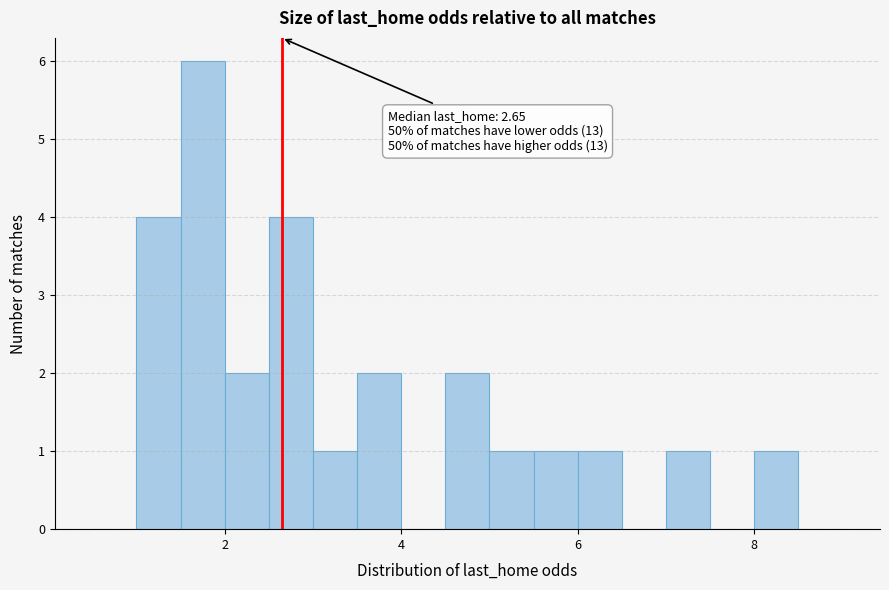

Around what value on the x-axis is the tallest bar? Give the approximate position of its centre, as read against the axis.

1.8